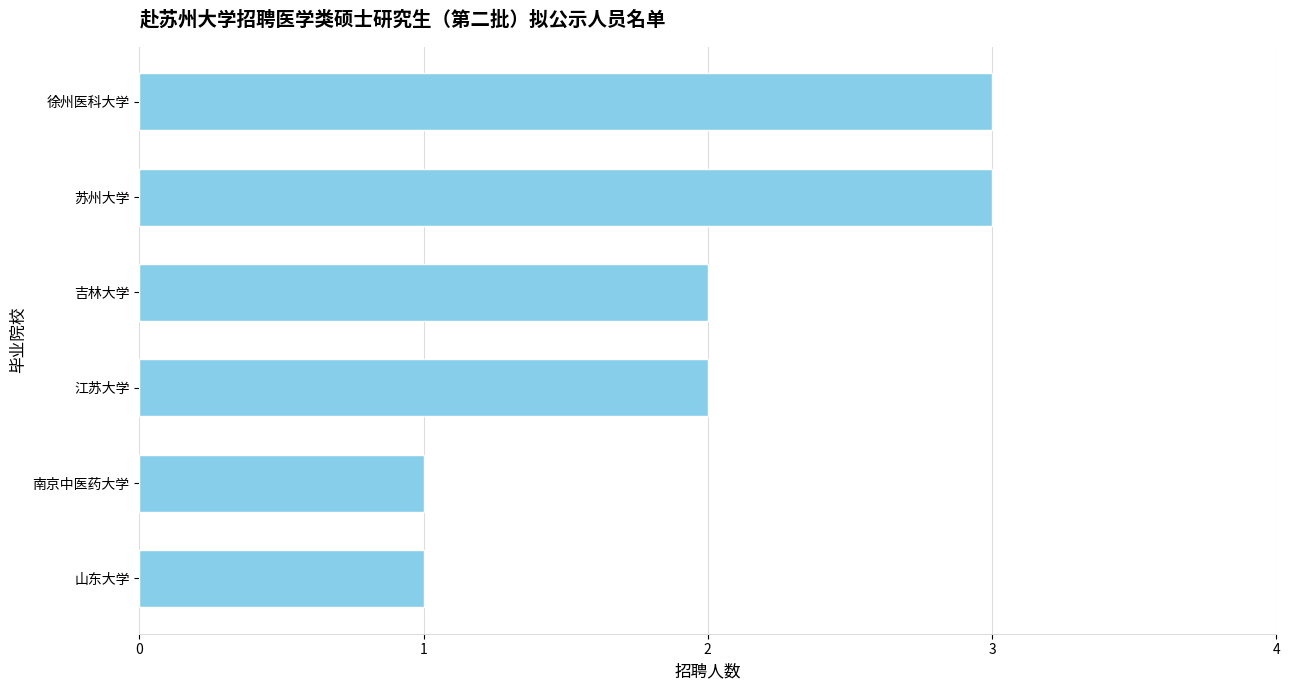

What is the greatest value displayed?

3